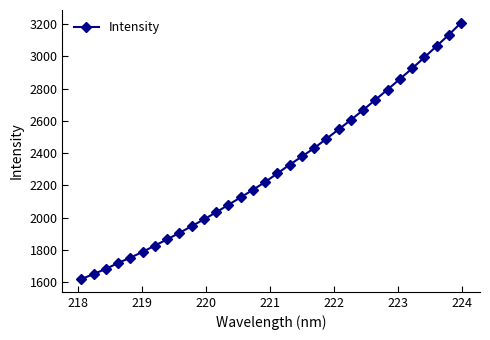

What is the minimum value shown in the chart?

1620.0